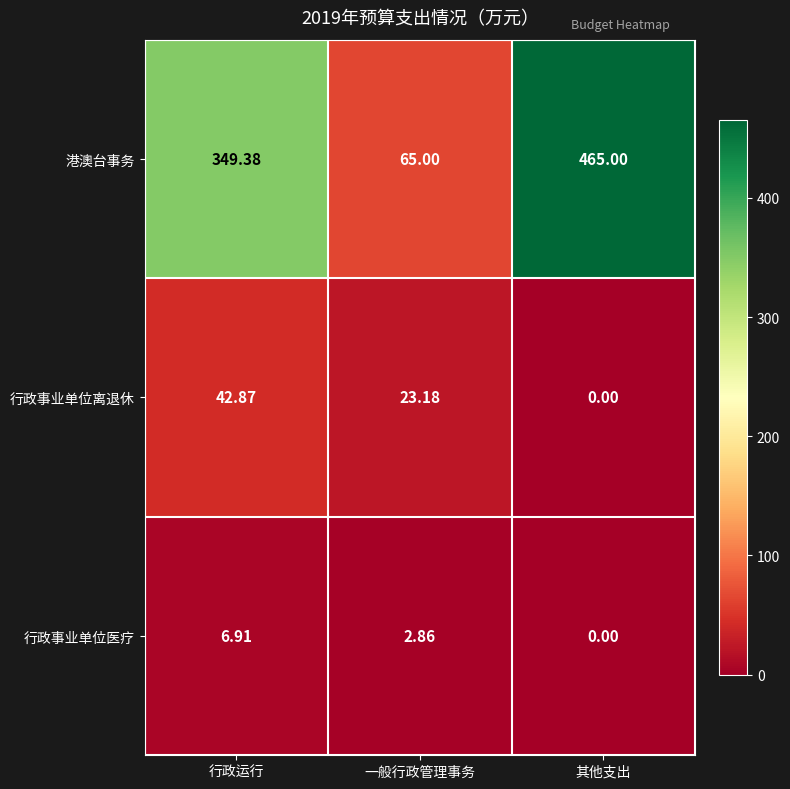

Count the number of categories in the chart.

3